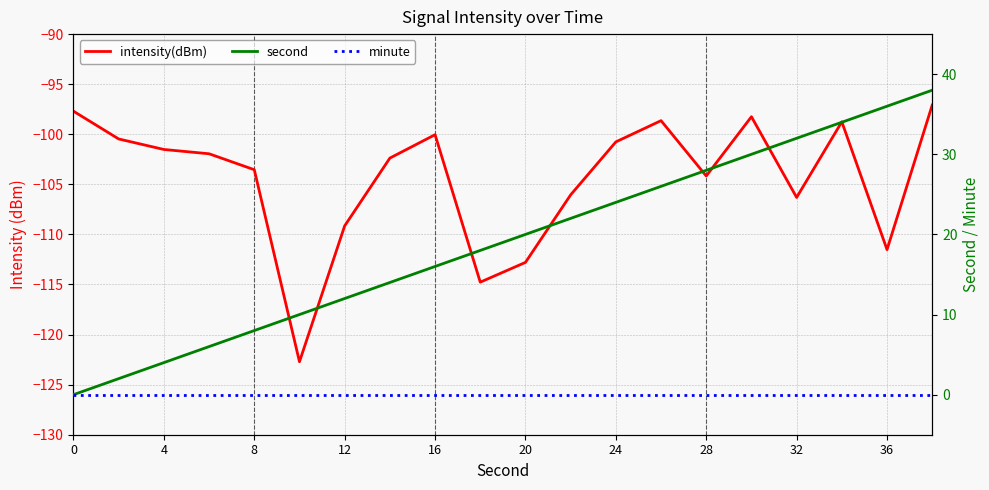

Reading right to left, extract all data points from this chart.

intensity(dBm): -97.1	-111.5	-98.8	-106.3	-98.2	-104.2	-98.6	-100.8	-106.1	-112.8	-114.8	-100.0	-102.4	-109.1	-122.7	-103.5	-101.9	-101.5	-100.5	-97.7
second: 38.0	36.0	34.0	32.0	30.0	28.0	26.0	24.0	22.0	20.0	18.0	16.0	14.0	12.0	10.0	8.0	6.0	4.0	2.0	0.0
minute: 0.0	0.0	0.0	0.0	0.0	0.0	0.0	0.0	0.0	0.0	0.0	0.0	0.0	0.0	0.0	0.0	0.0	0.0	0.0	0.0